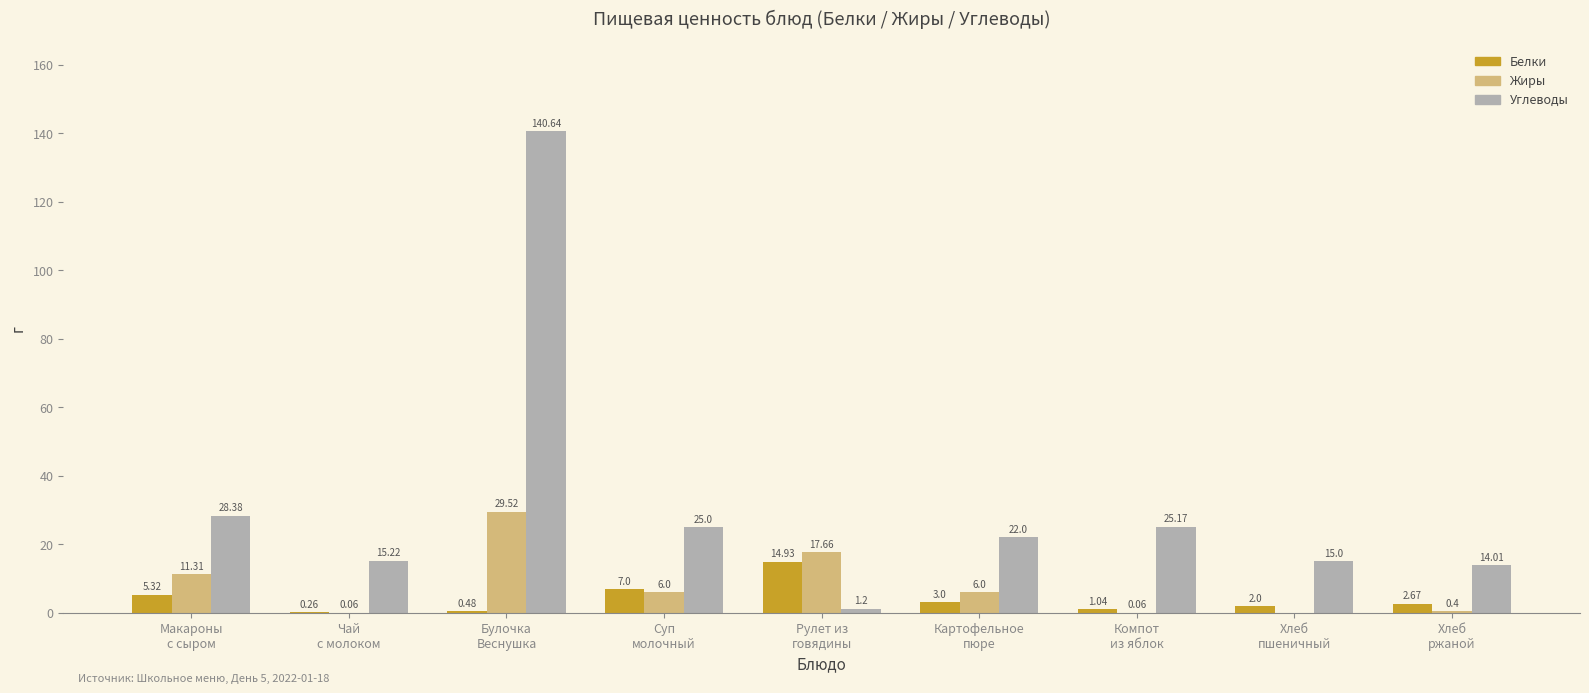

Which series has the largest total across all categories?

Углеводы